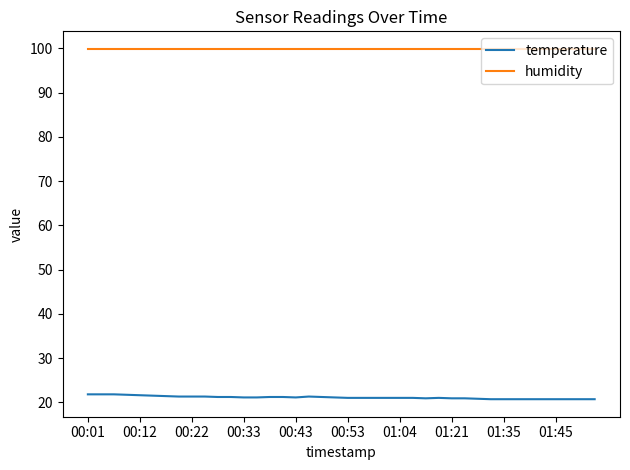

True or false: humidity and temperature intersect in this chart.

False